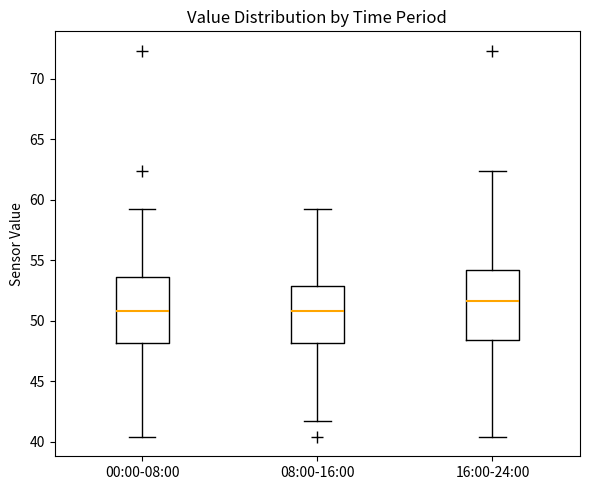

Where is the lower edge of the box for 08:00-16:00 on the y-axis? The values are not printed on the chart, so give them approximately, as read against the axis.

48.0